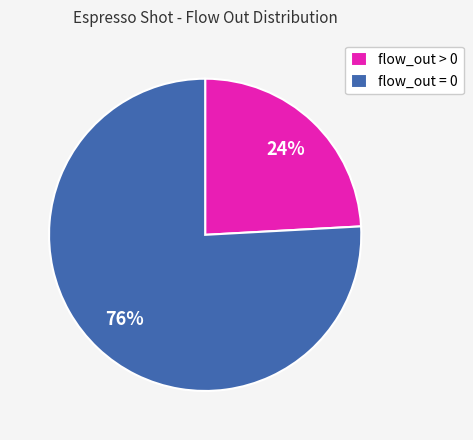

Which category has the biggest portion of the pie?

flow_out = 0